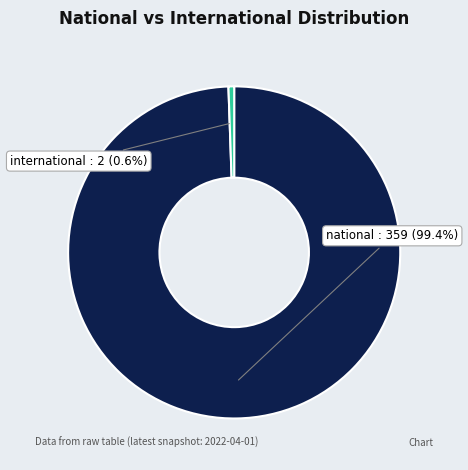

What is the smallest slice in the pie chart?

international